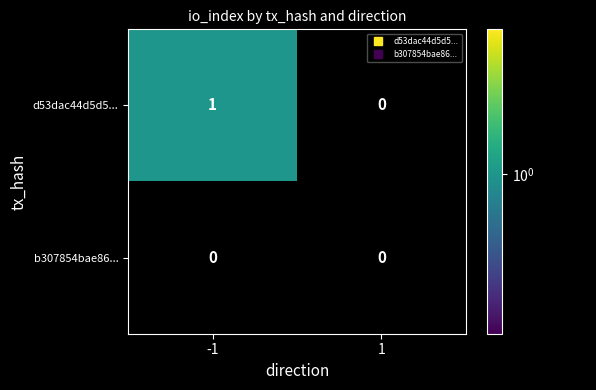

What is the greatest value displayed?

1